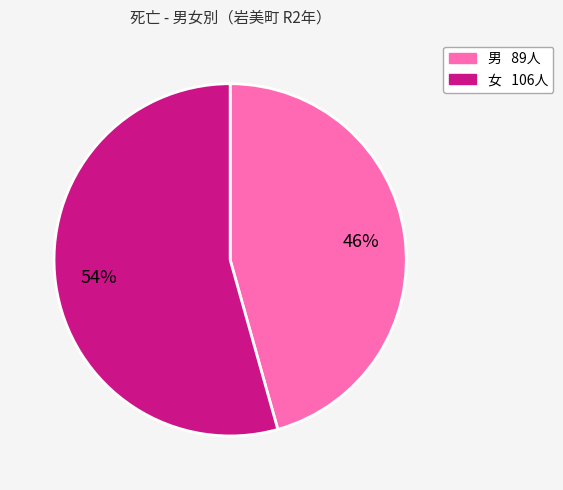

True or false: 女 accounts for 40% of the total.

False